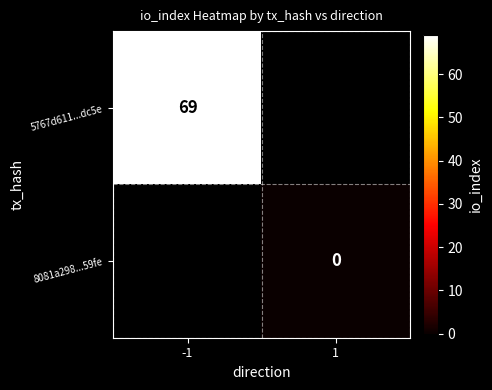

The value of 5767d611...dc5e at -1 is 69. True or false?

True